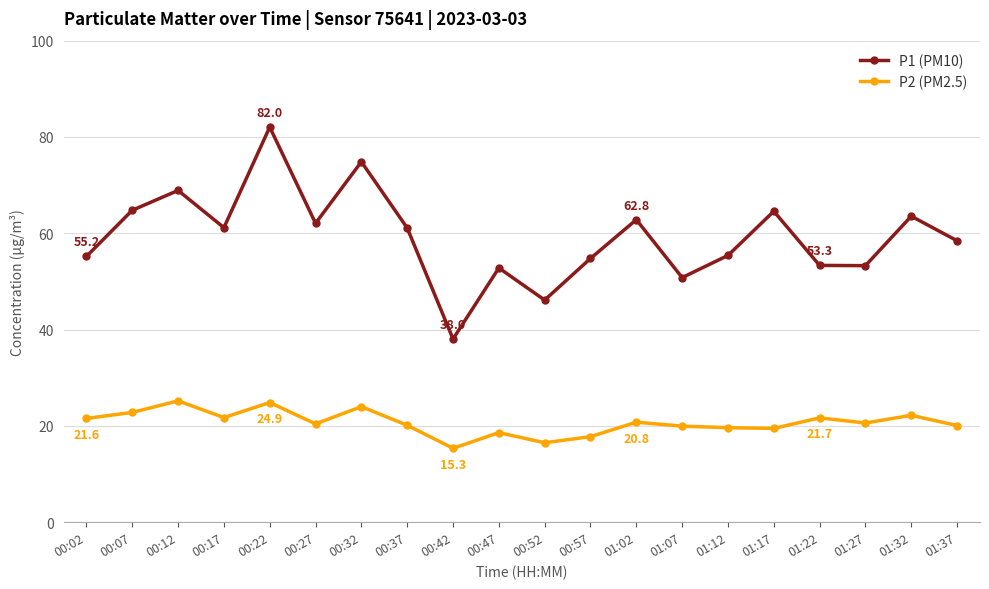

What position from the left is 01:07?

14